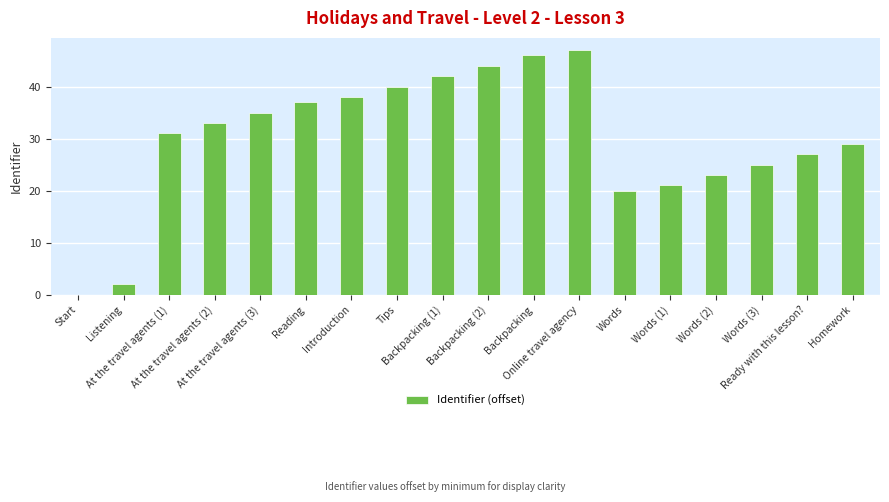

What is the maximum value shown in the chart?

47